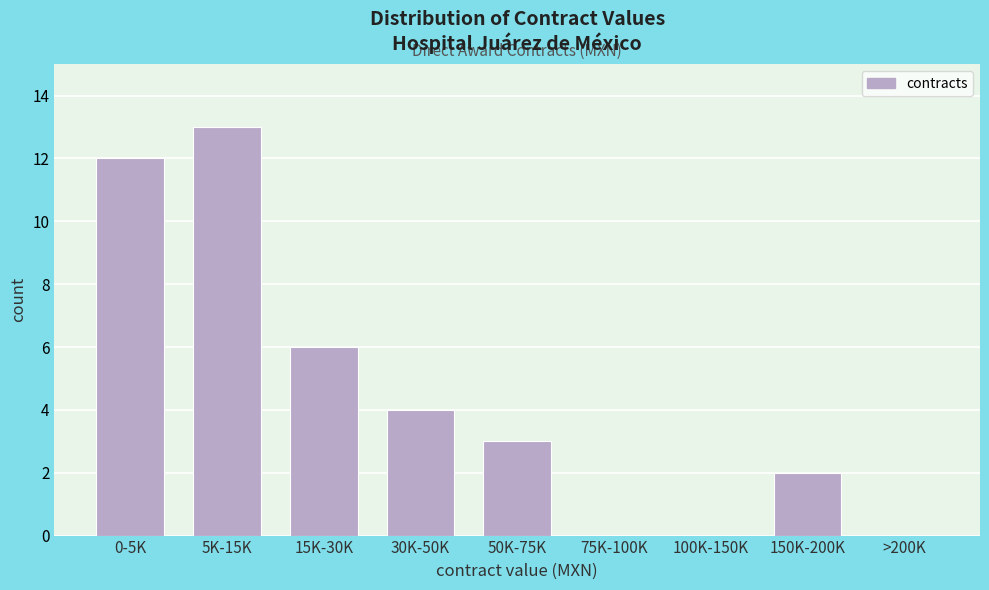

Reading right to left, transcribe all the data shown in this chart.

>200K=0	150K-200K=2	100K-150K=0	75K-100K=0	50K-75K=3	30K-50K=4	15K-30K=6	5K-15K=13	0-5K=12